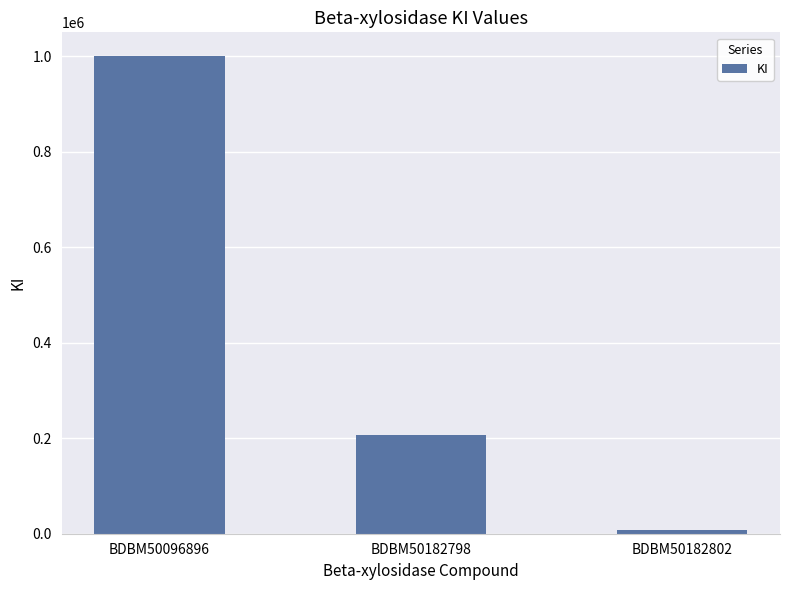

Rank the categories by value from lowest to highest.

BDBM50182802, BDBM50182798, BDBM50096896